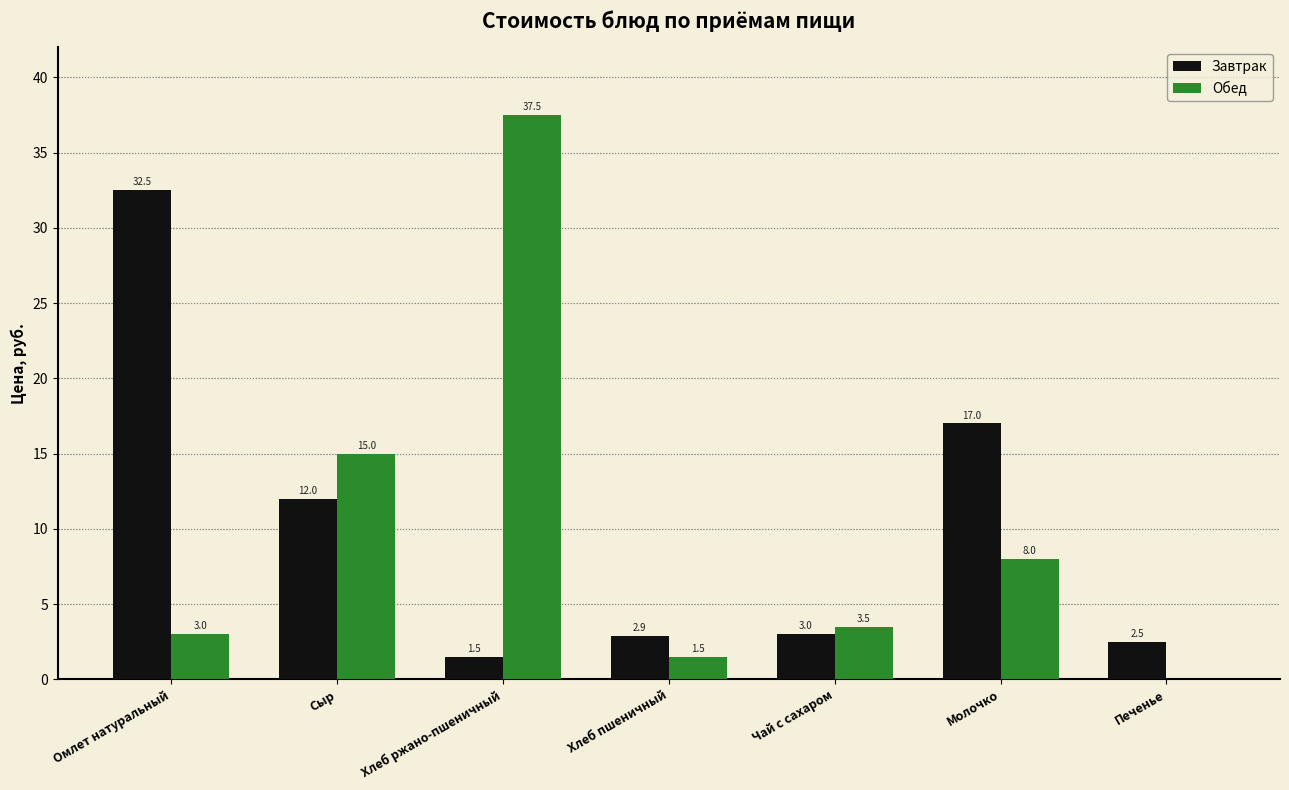

How many groups of bars are there?

7